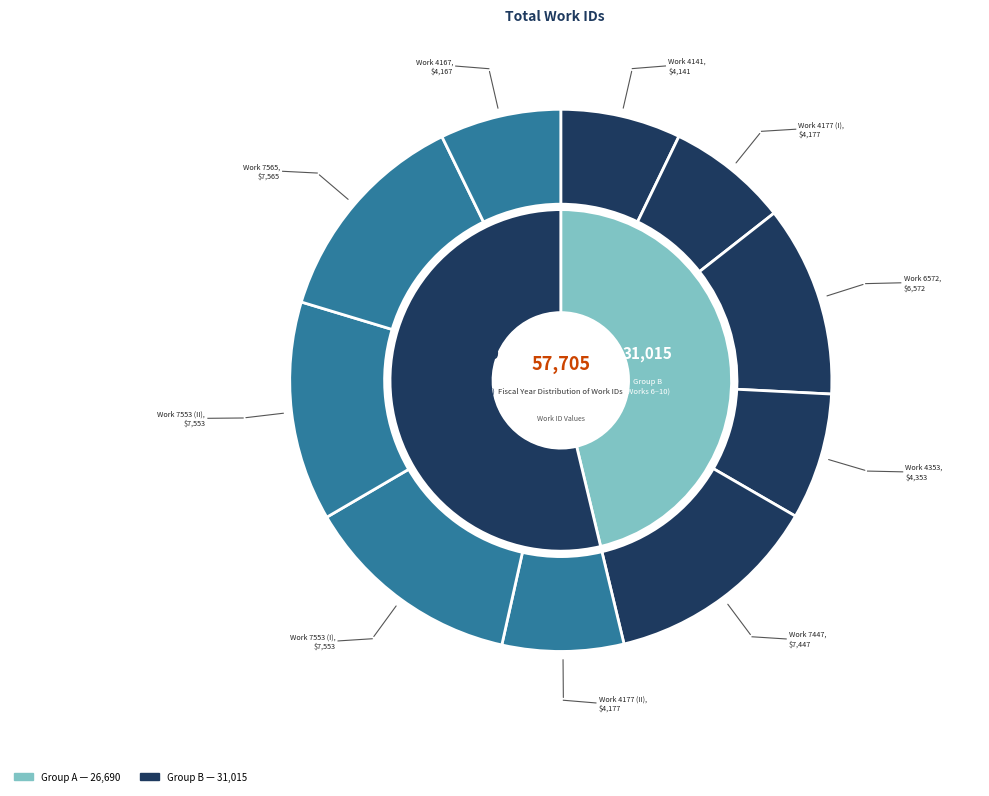

True or false: Work 7565 accounts for 13% of the total.

True